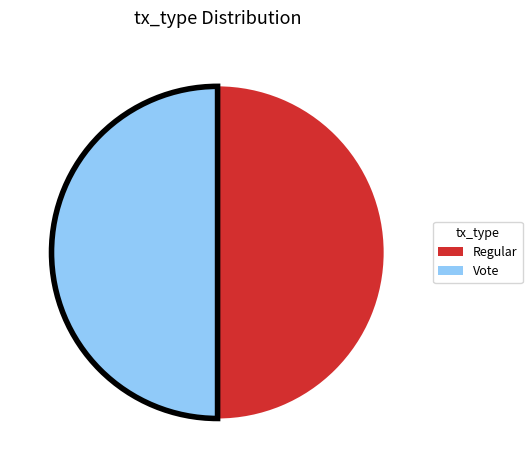

Count the number of slices in the pie.

2